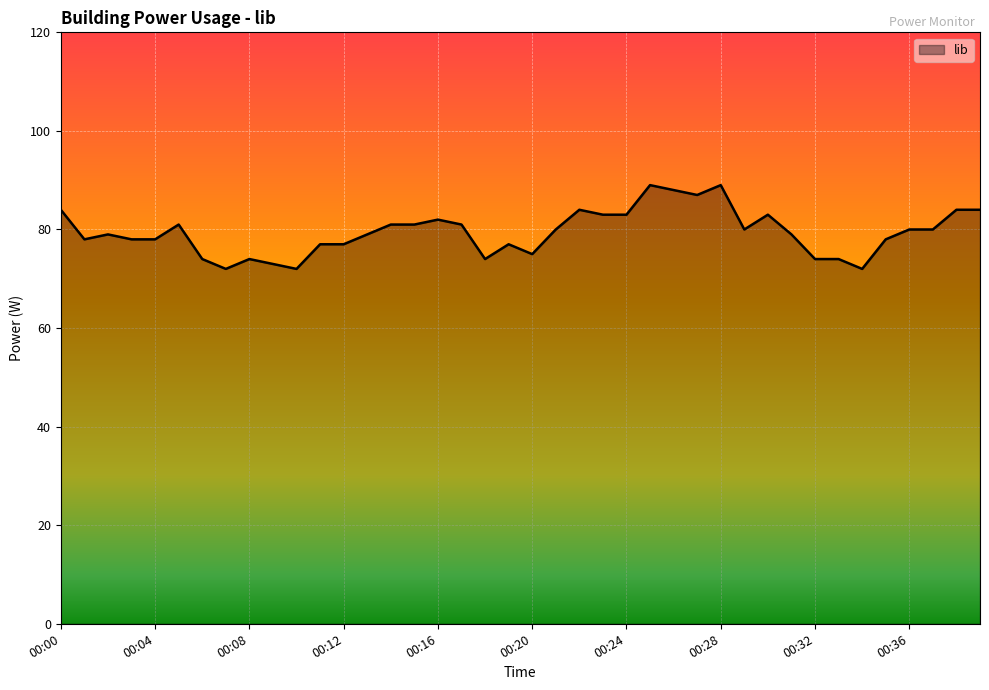

How many distinct data groups are displayed?

1